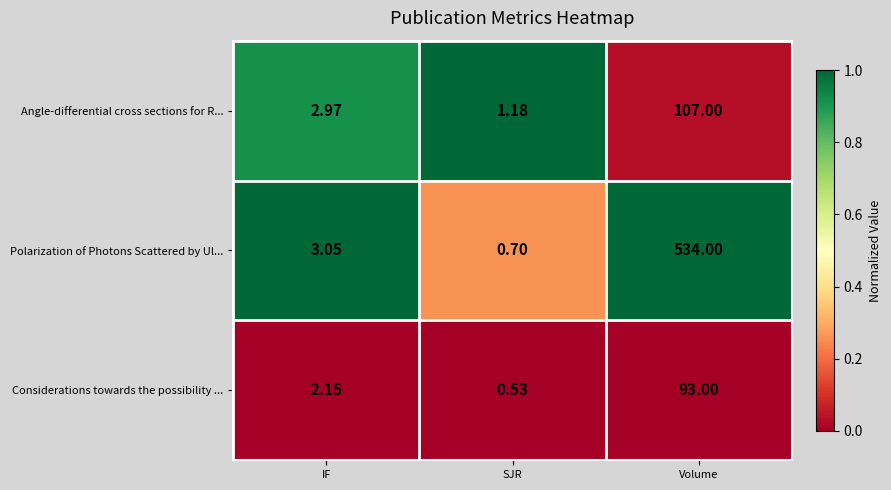

At which category is the sum across all series the highest?

Volume